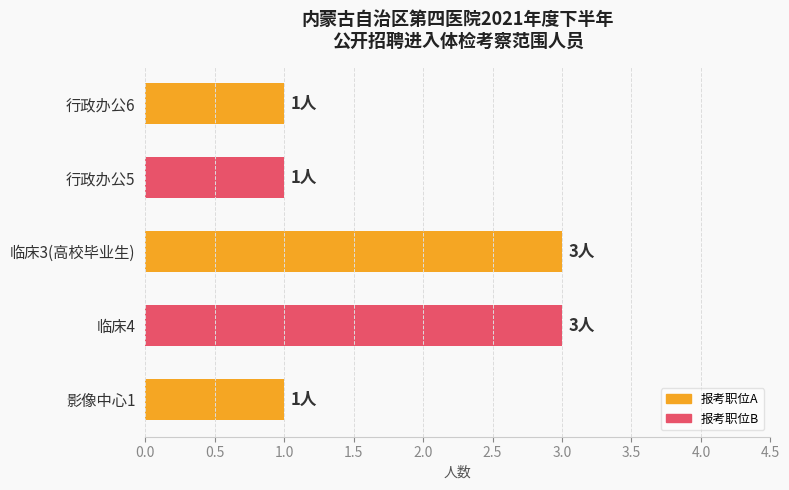

Are the bars grouped side by side (vs. stacked)?

No